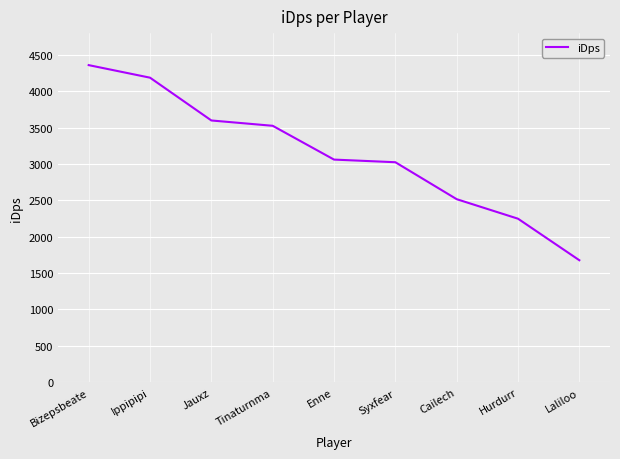

What is the ratio of the value at Cailech to the value at Laliloo?

1.5